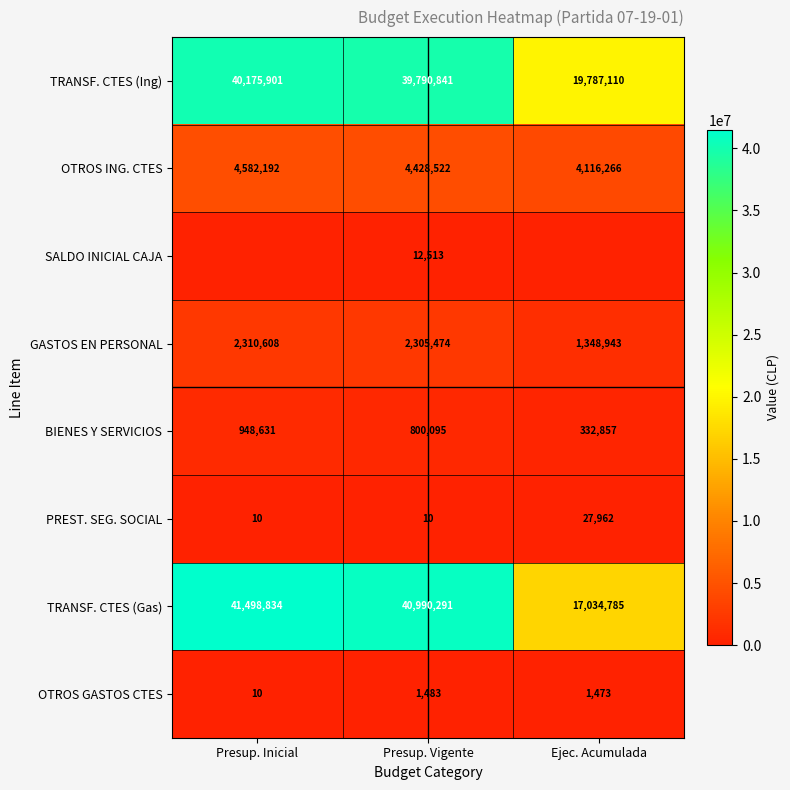

The value of TRANSF. CTES (Ing) at Presup. Vigente is 39790841. True or false?

True